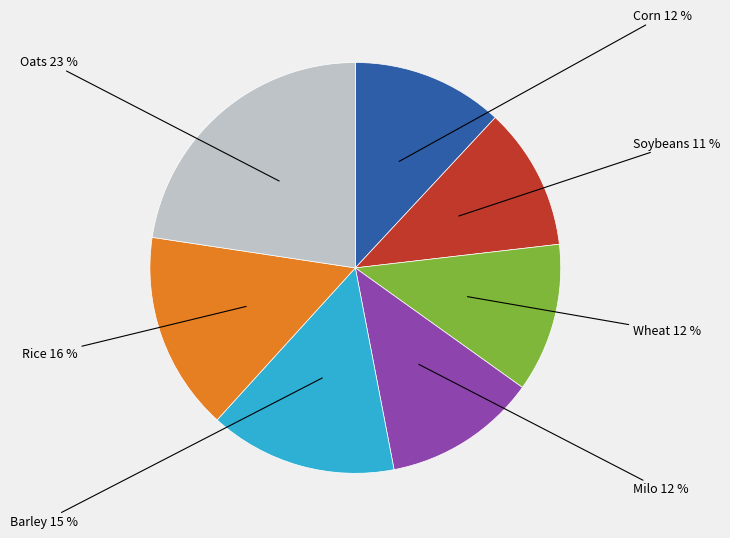

Is there any slice that represents more than half of the pie?

No